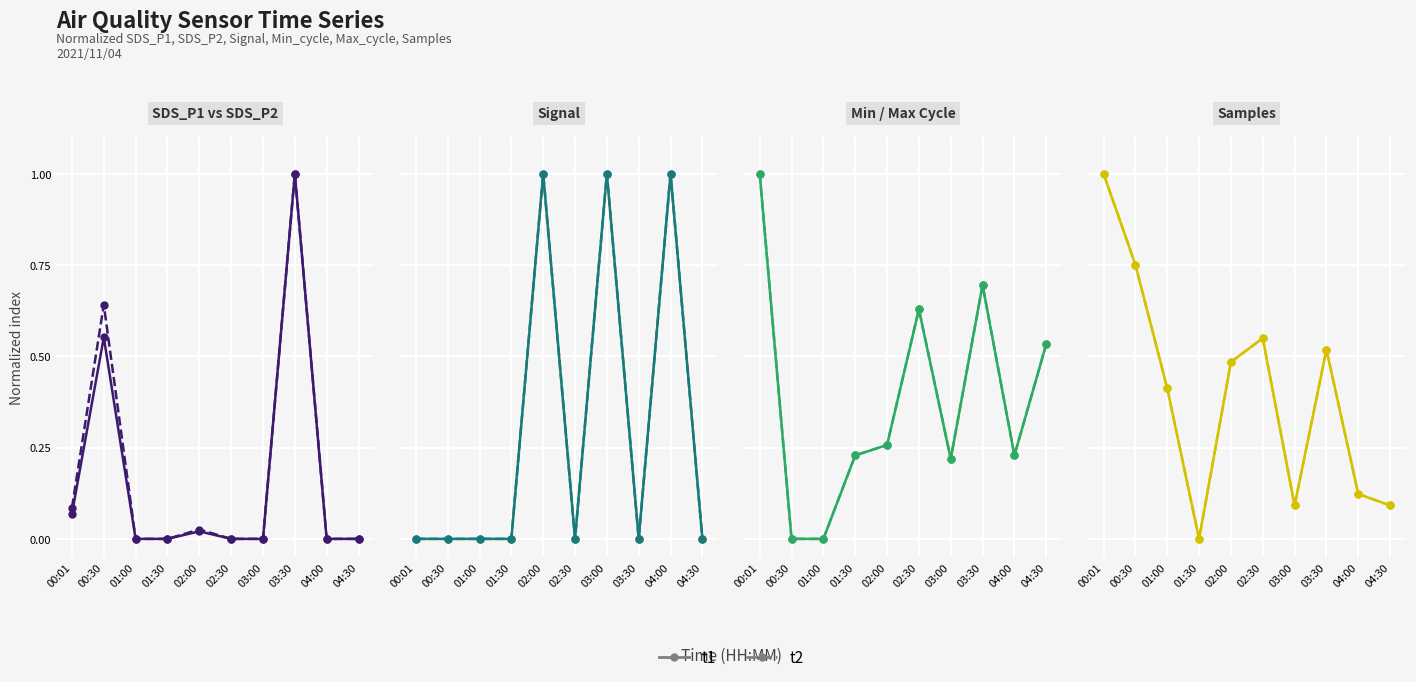

Which category has the lowest value in the SDS_P2 series?

01:00